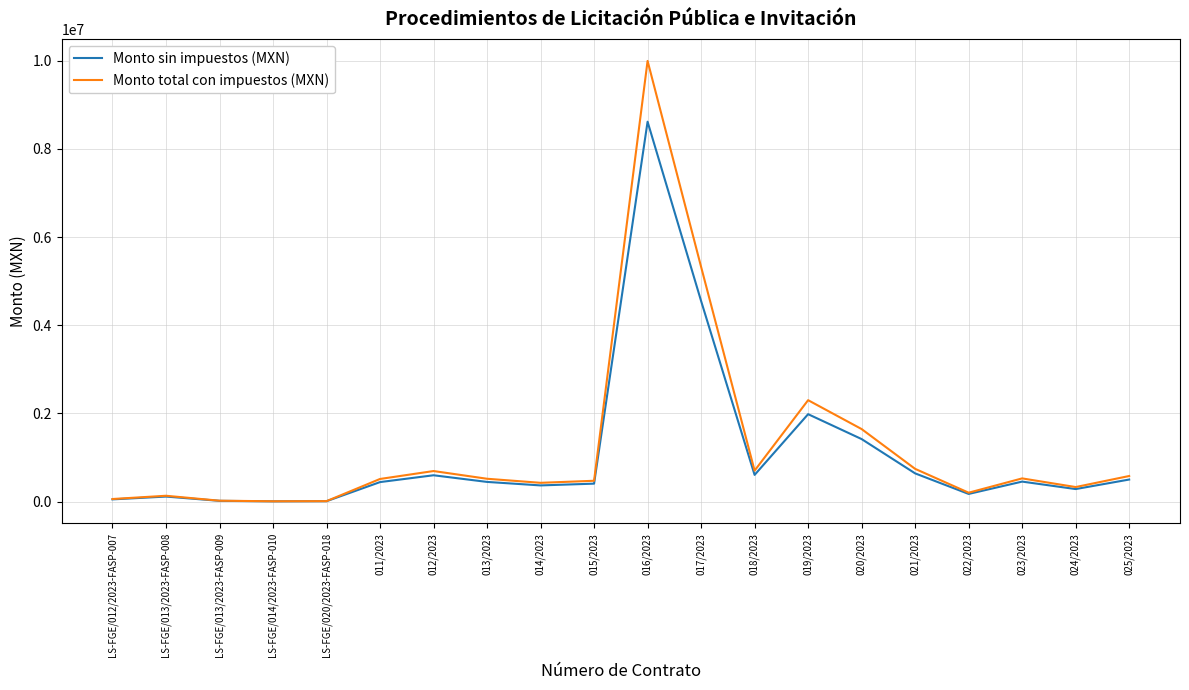

At which label does Monto total con impuestos (MXN) reach its peak?

016/2023